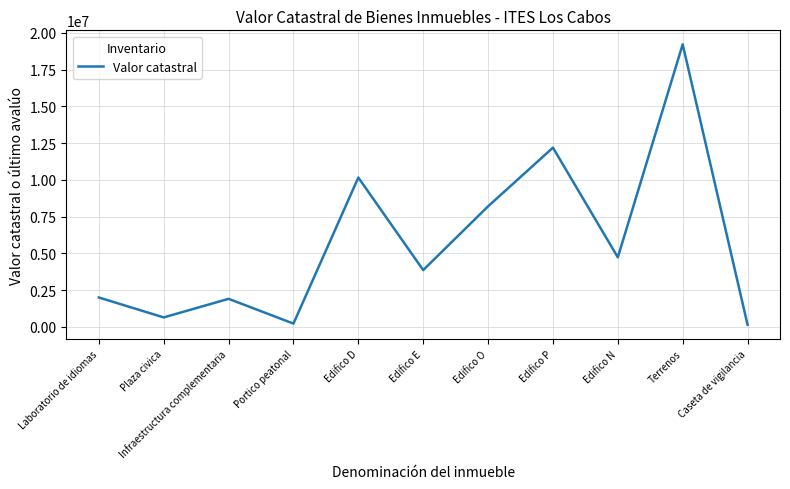

Which has a higher value, Edifico P or Infraestructura complementaria?

Edifico P